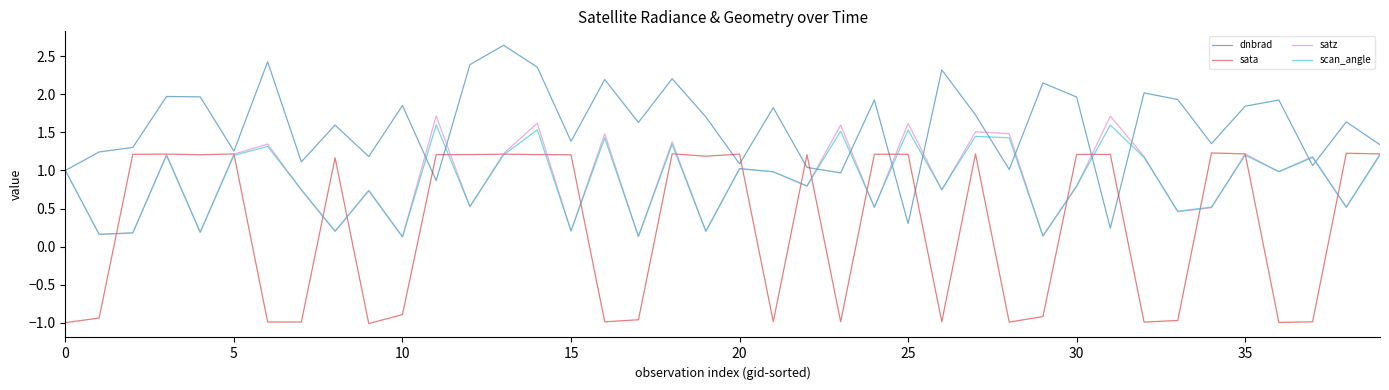

How many interior local valleys does the satz series have?

15